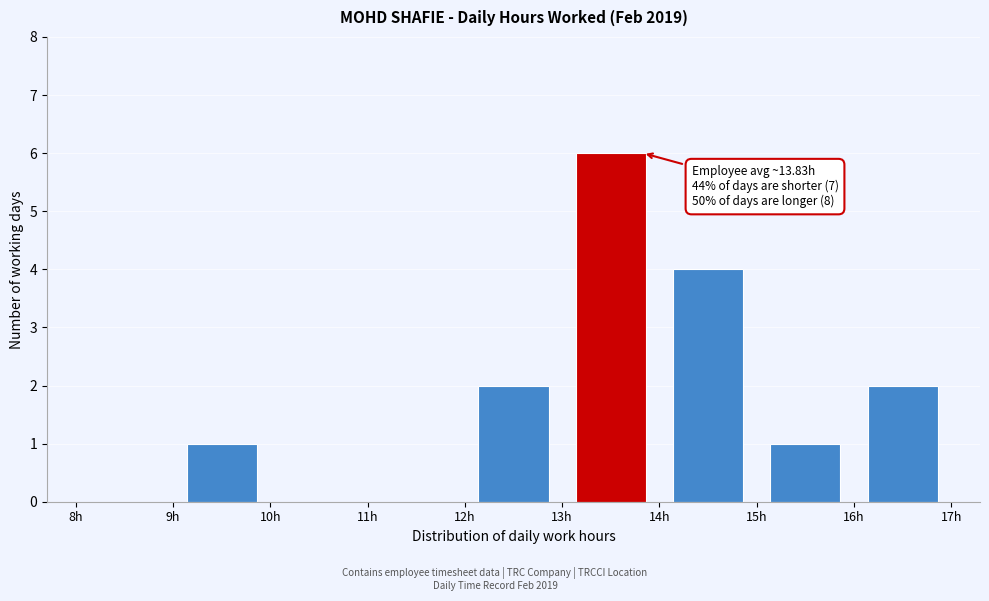

Which range on the x-axis has the tallest bar?

13 to 14